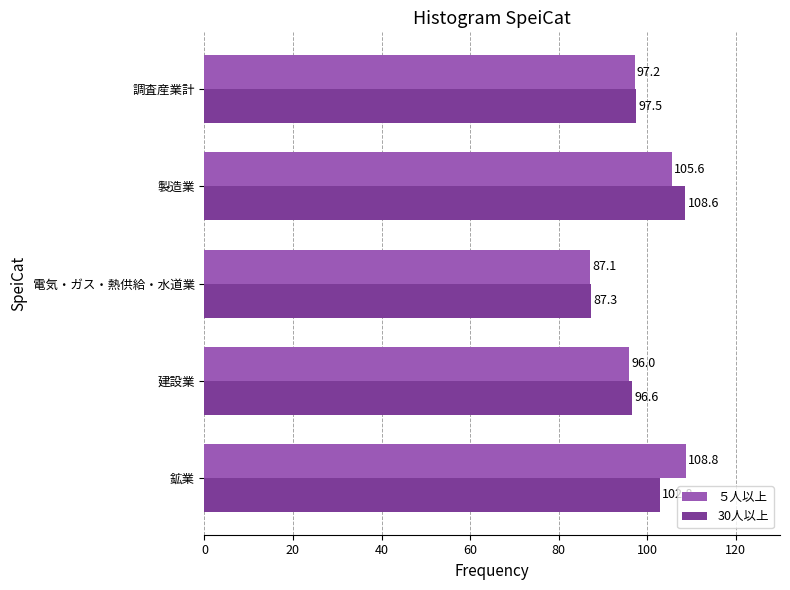

Rank the categories by 30人以上 value from lowest to highest.

電気・ガス・熱供給・水道業, 建設業, 調査産業計, 鉱業, 製造業